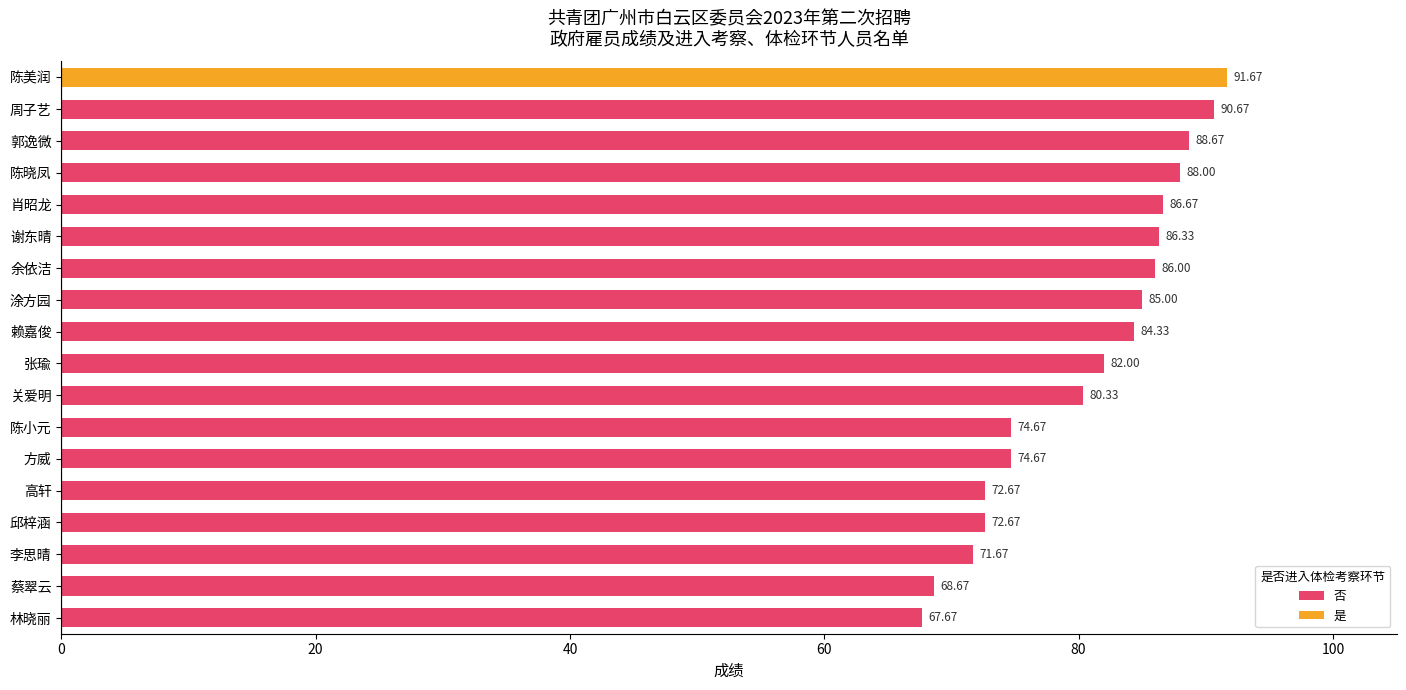

Where is 否 nearest to the value 79?

关爱明